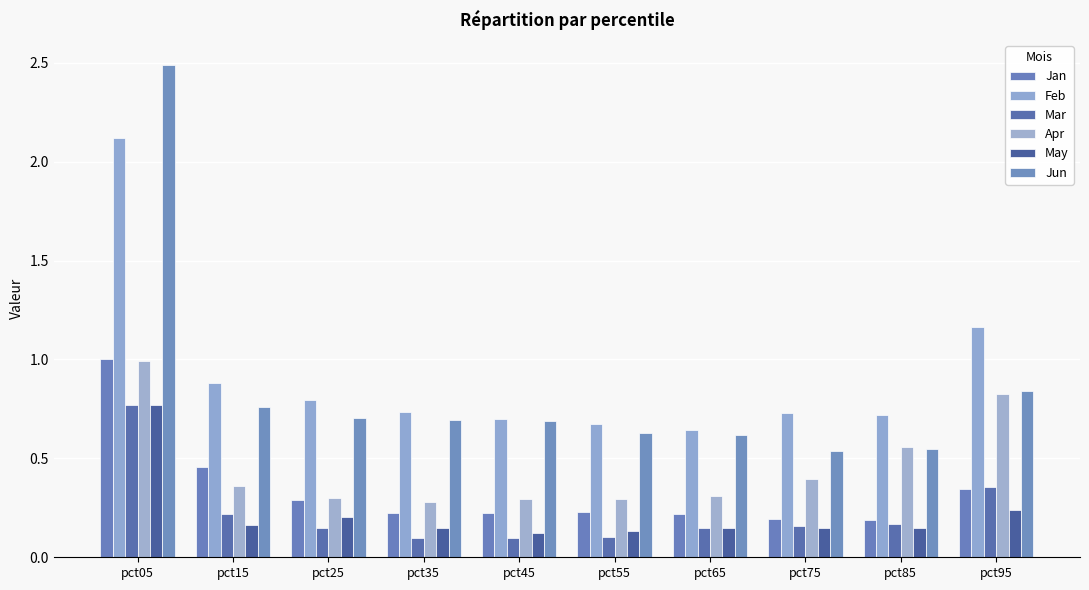

What are all the series names shown in the legend?

Jan, Feb, Mar, Apr, May, Jun